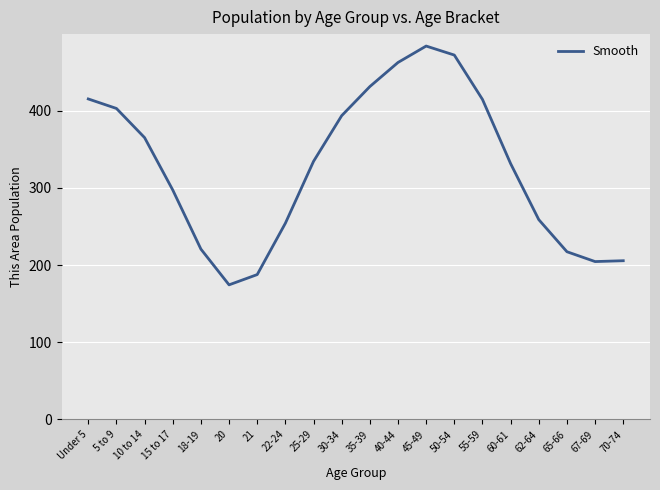

What is the change in value from 55-59 to 60-61?

-83.2